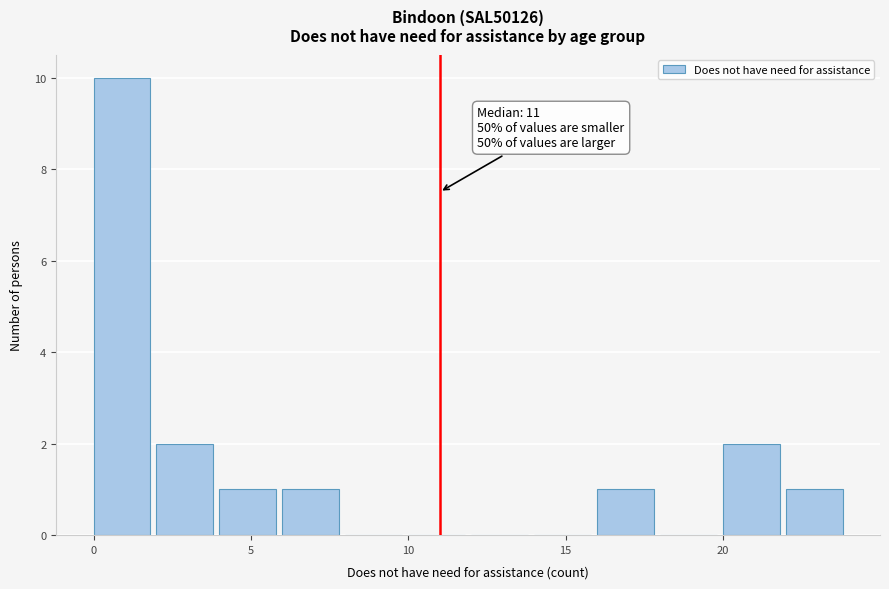

Which range on the x-axis has the tallest bar?

0 to 2